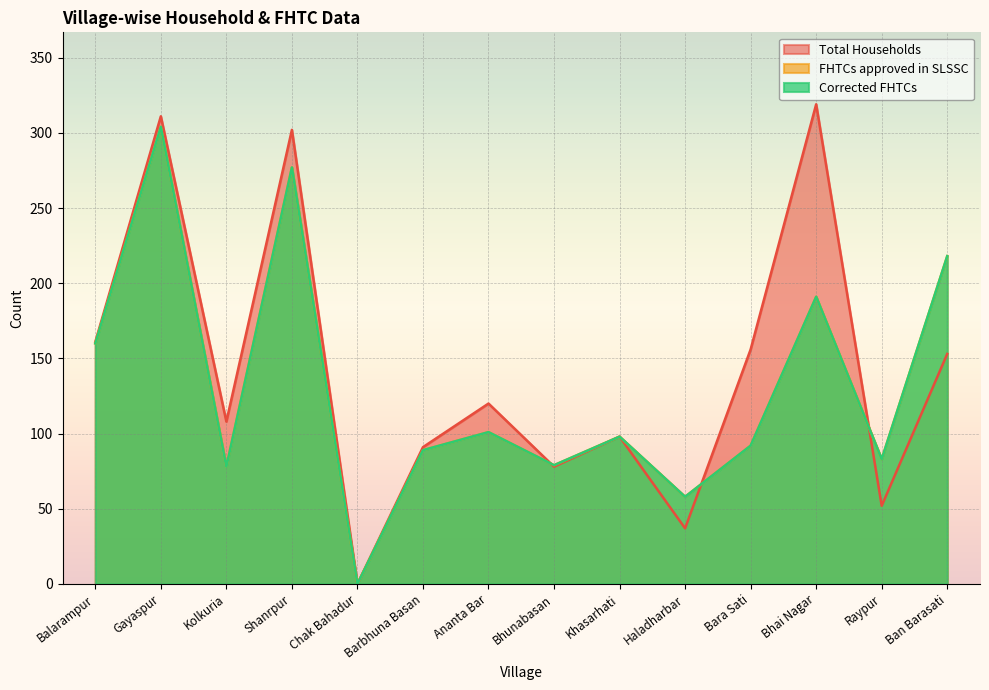

How many values in FHTCs approved in SLSSC are above zero?

13